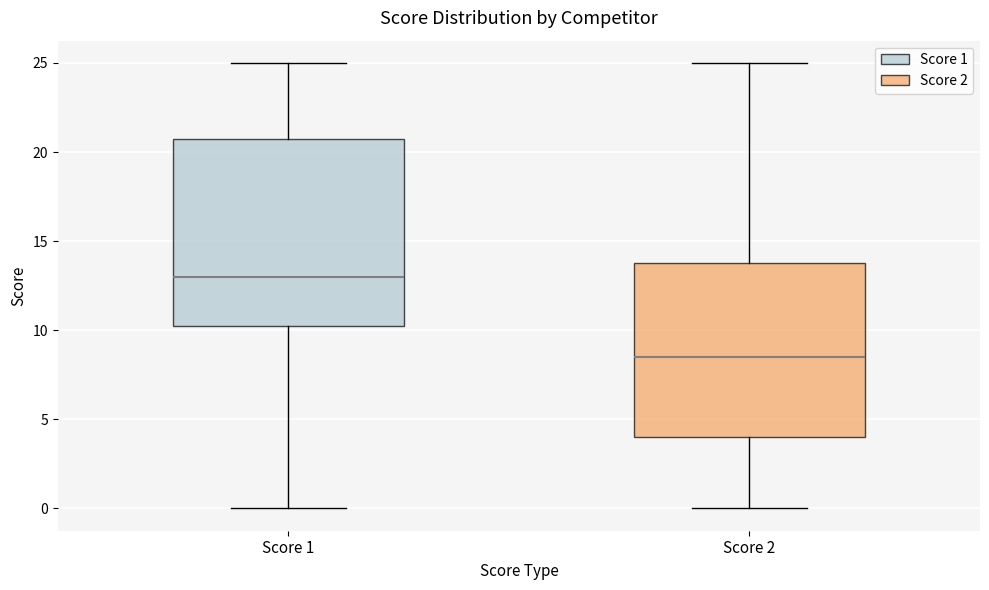

Where does the upper whisker of the box for Score 2 end on the y-axis? The values are not printed on the chart, so give them approximately, as read against the axis.

25.0